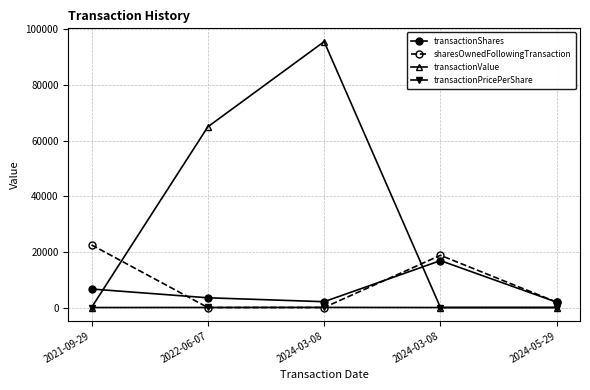

Count the number of data series in this chart.

4